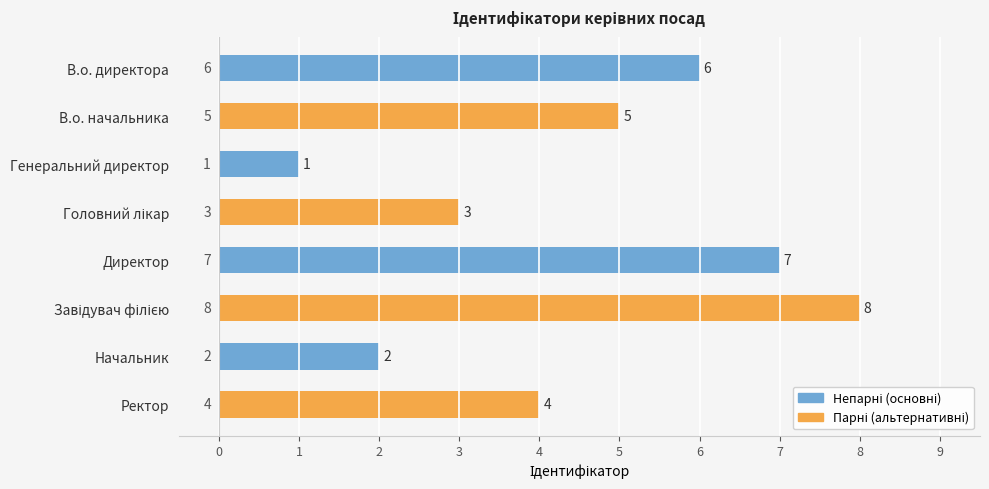

What is the change in value from В.о. начальника to Генеральний директор?

-4